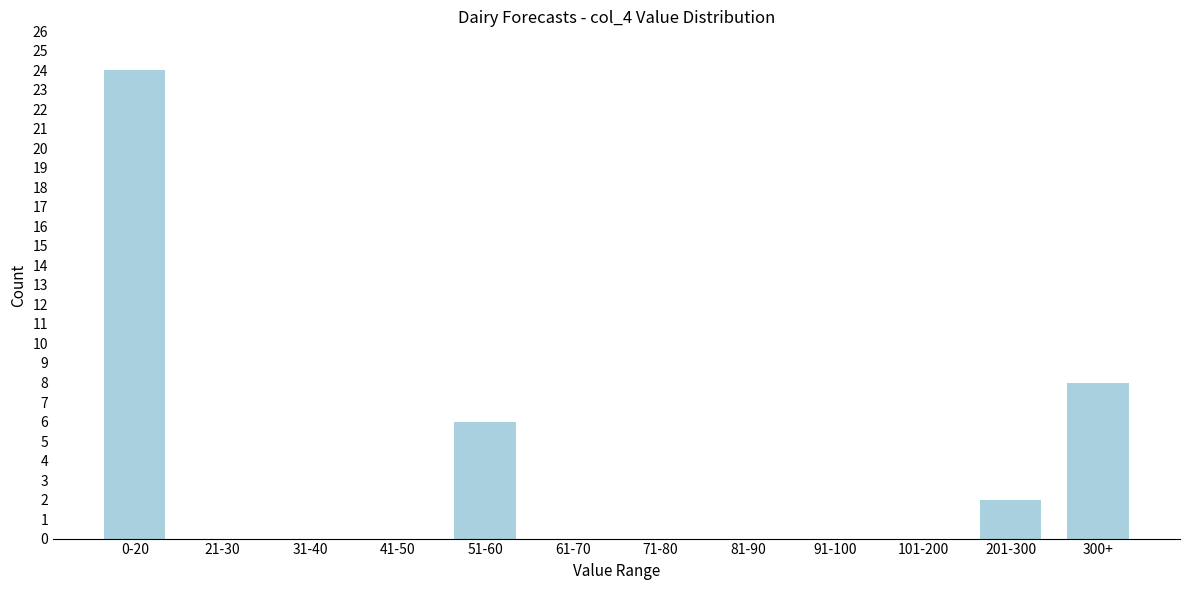

Reading left to right, what are all the values shown in this chart?

0-20=24	21-30=0	31-40=0	41-50=0	51-60=6	61-70=0	71-80=0	81-90=0	91-100=0	101-200=0	201-300=2	300+=8